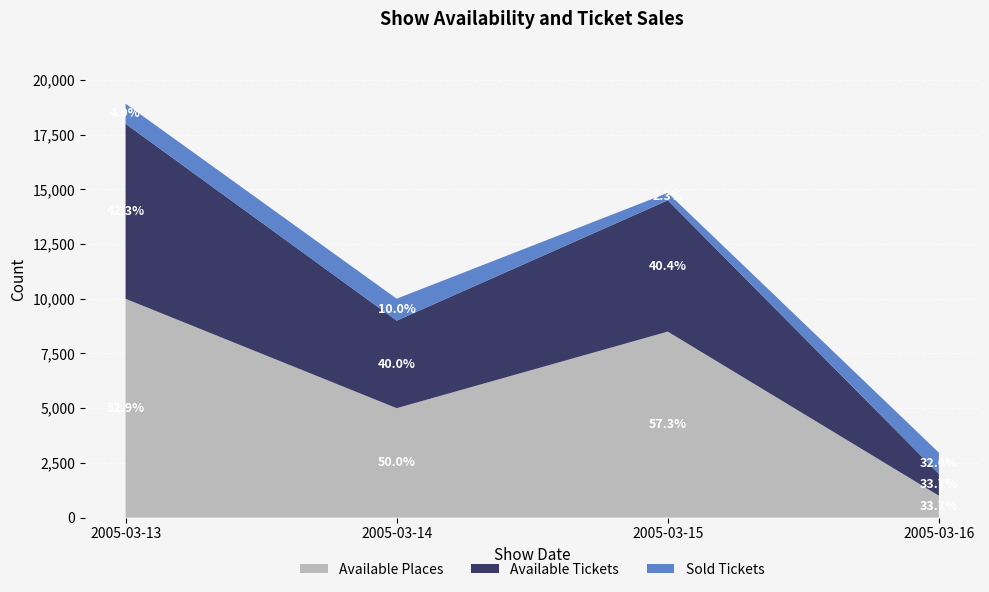

Reading left to right, what are all the values shown in this chart?

Available Places: 2005-03-13=10000	2005-03-14=5000	2005-03-15=8500	2005-03-16=1000
Available Tickets: 2005-03-13=8000	2005-03-14=4000	2005-03-15=6000	2005-03-16=1000
Sold Tickets: 2005-03-13=920	2005-03-14=1005	2005-03-15=342	2005-03-16=967